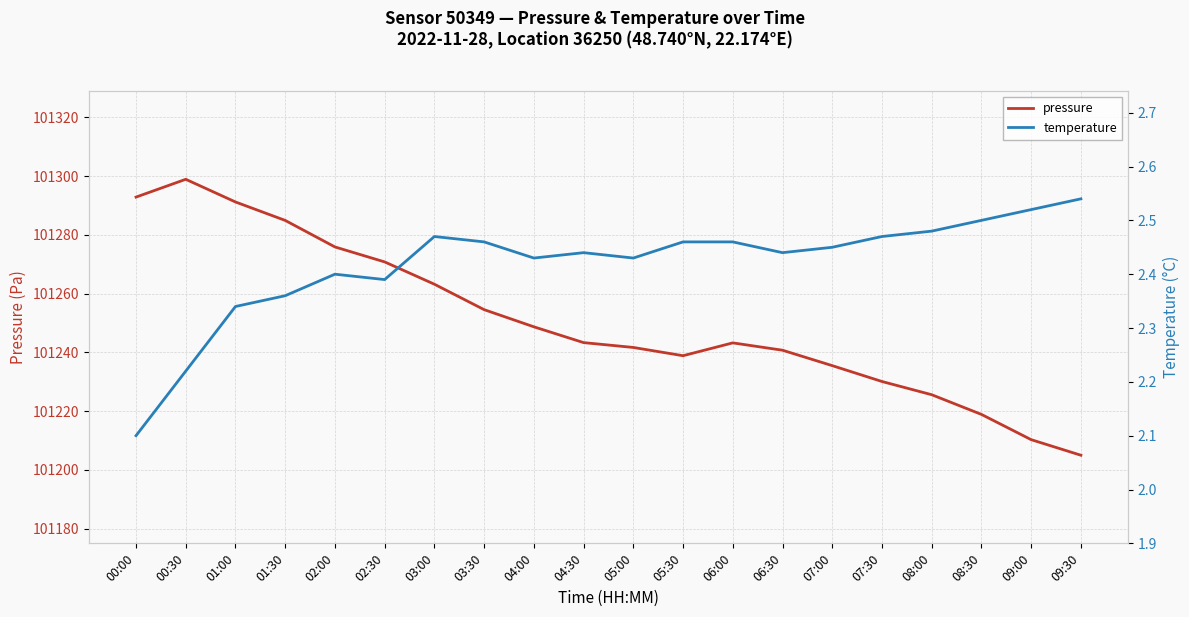

What position from the right is 00:00?

20